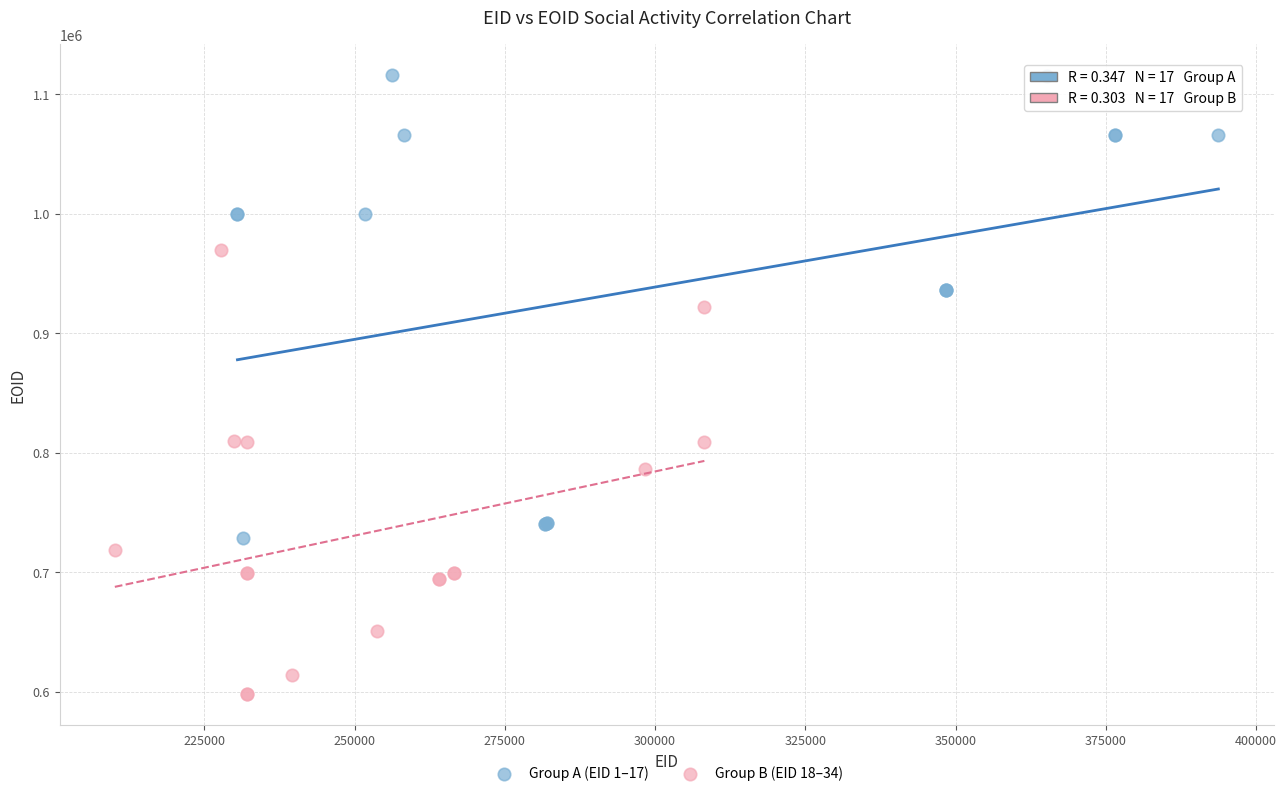

Which series reaches the maximum Y coordinate?

Group A (EID 1–17)